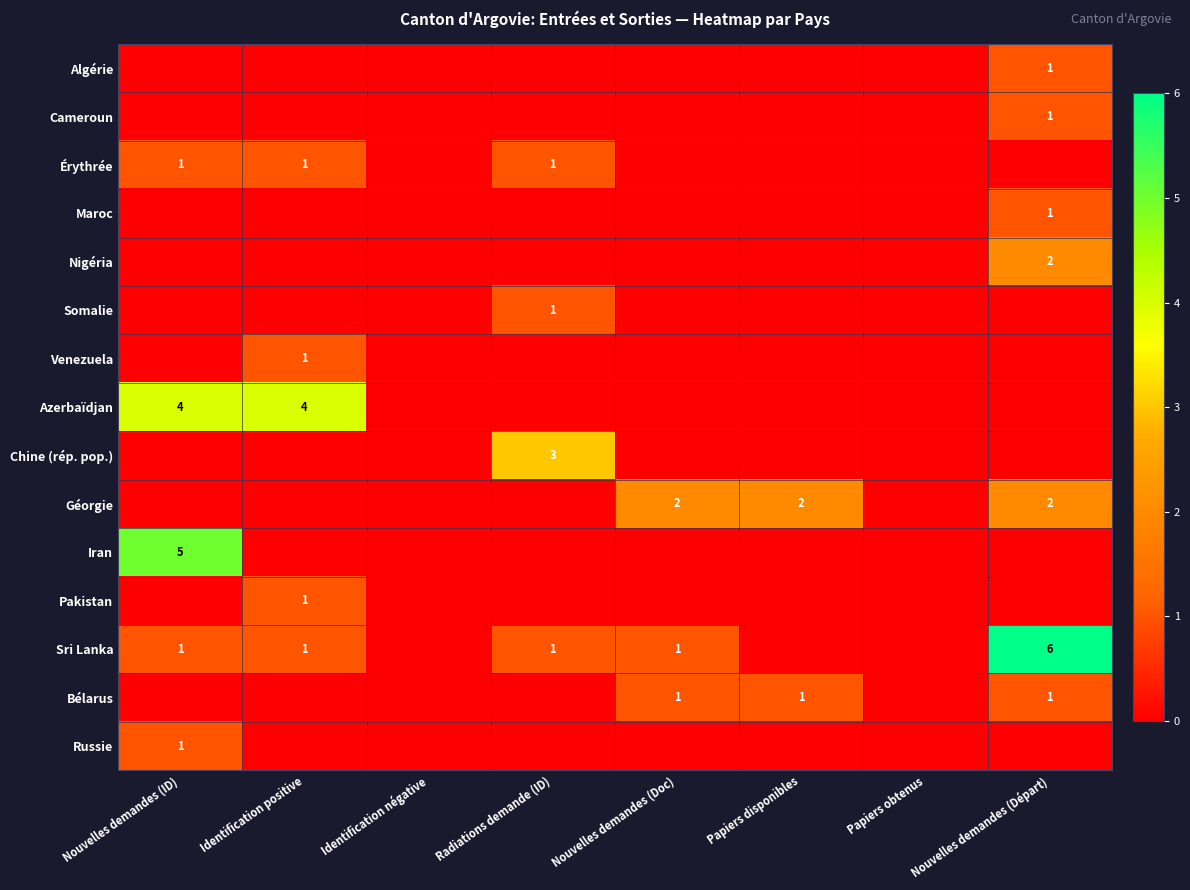

Is it true that Azerbaïdjan equals 2 at Nouvelles demandes (ID)?

False